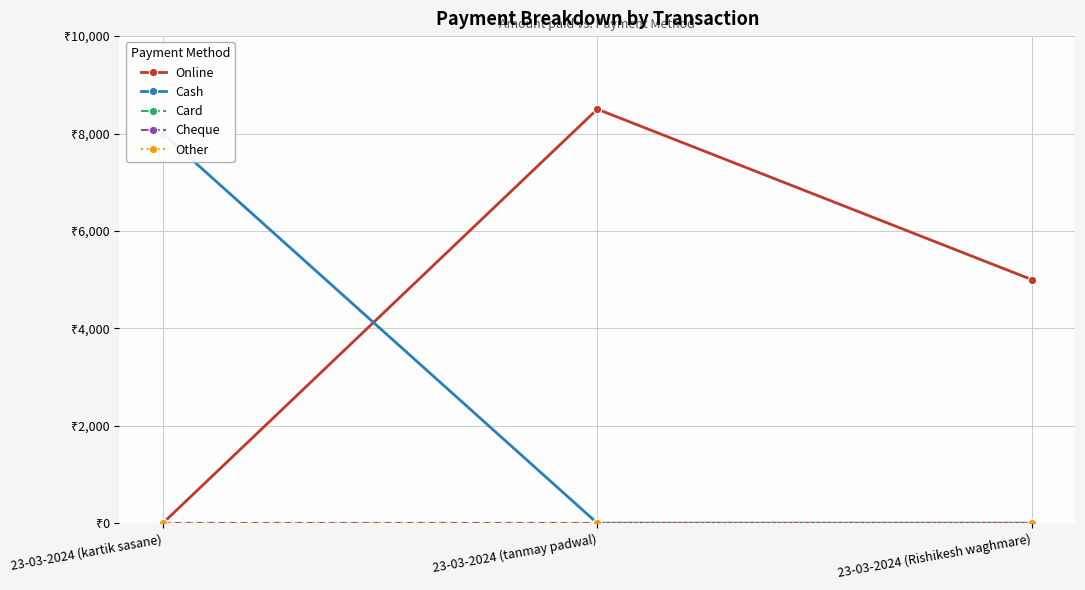

Is the value of Online at 23-03-2024 (kartik sasane) greater than the value of Card at 23-03-2024 (kartik sasane)?

No